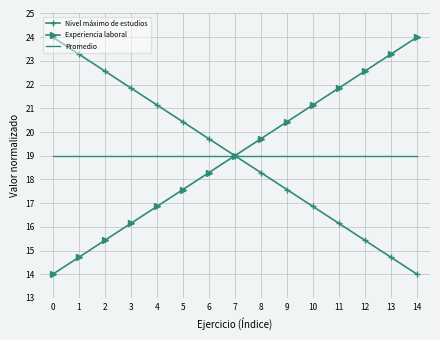

How many distinct data groups are displayed?

3